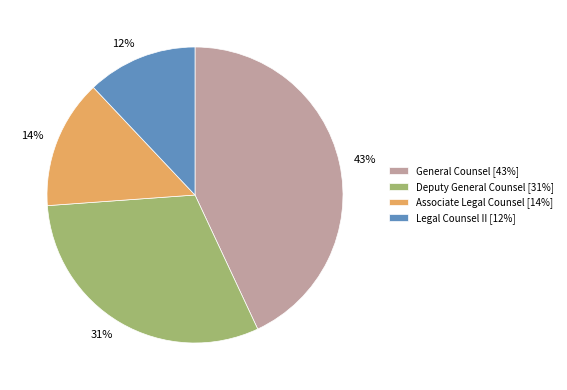

To the nearest percent, what is the difference between the largest and smallest slice percentages?

31%